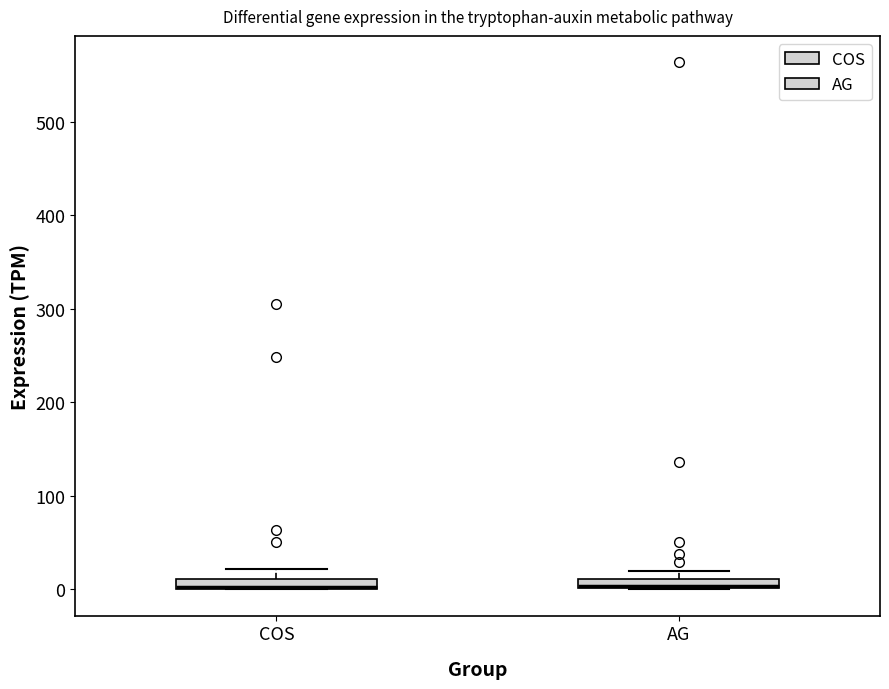

Where is the lower edge of the box for AG on the y-axis? The values are not printed on the chart, so give them approximately, as read against the axis.

0